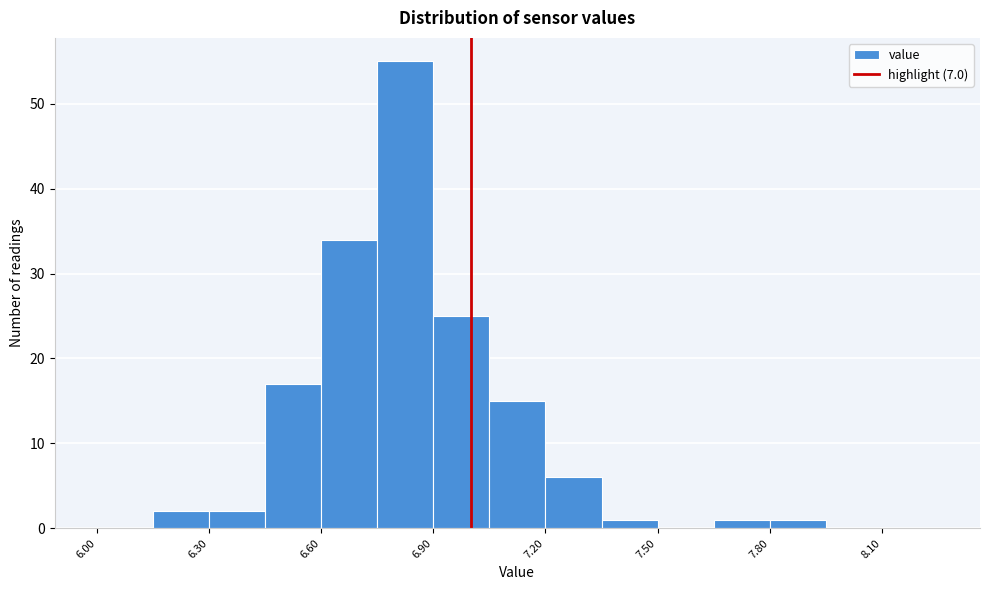

Around what value on the x-axis is the tallest bar? Give the approximate position of its centre, as read against the axis.

6.85